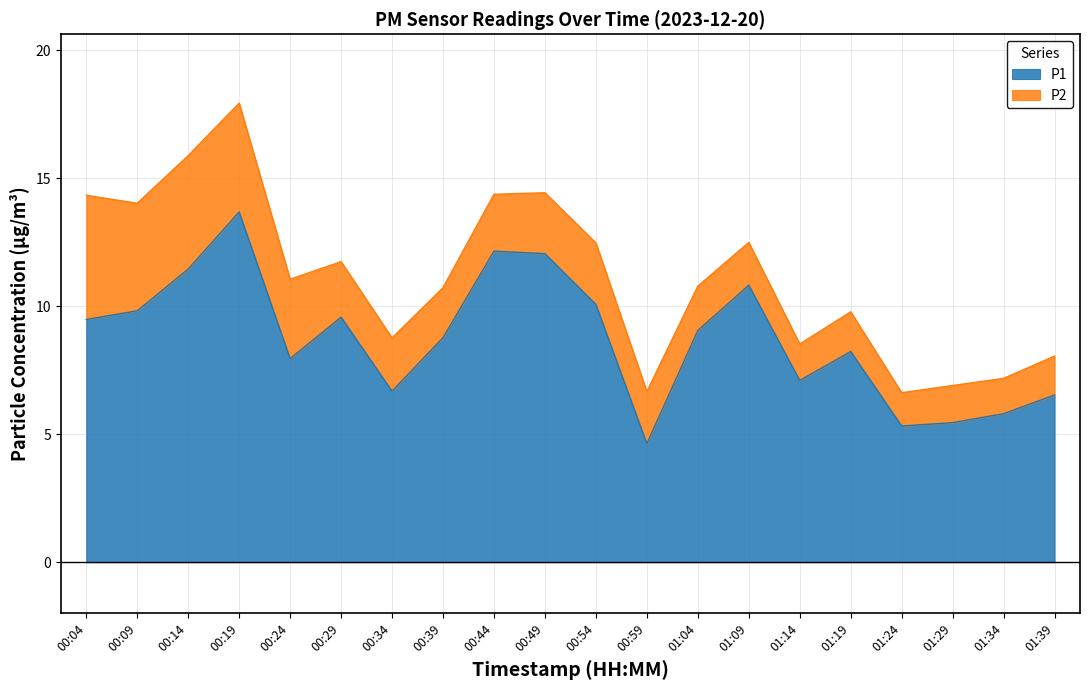

What is the difference between the maximum and minimum values?

9.1